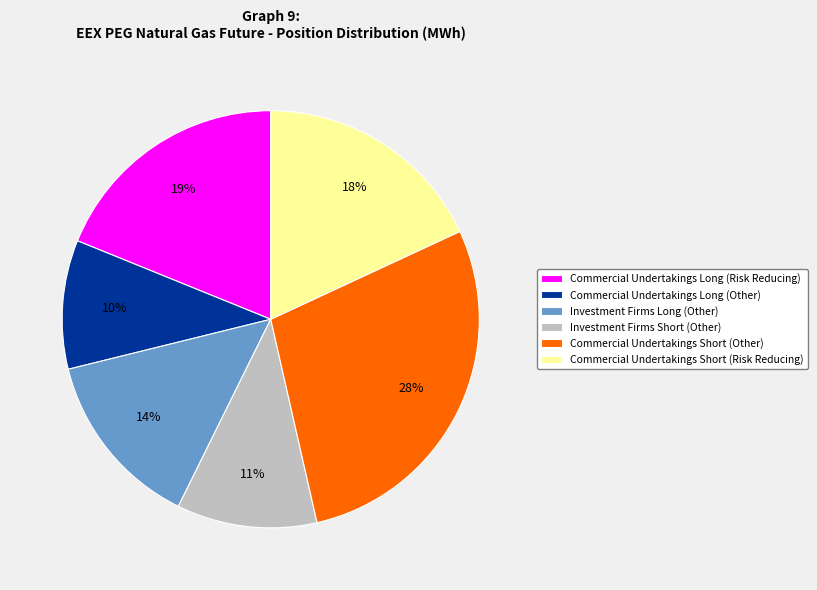

Do Investment Firms Long (Other) and Commercial Undertakings Short (Risk Reducing) together represent more than half of the pie?

No